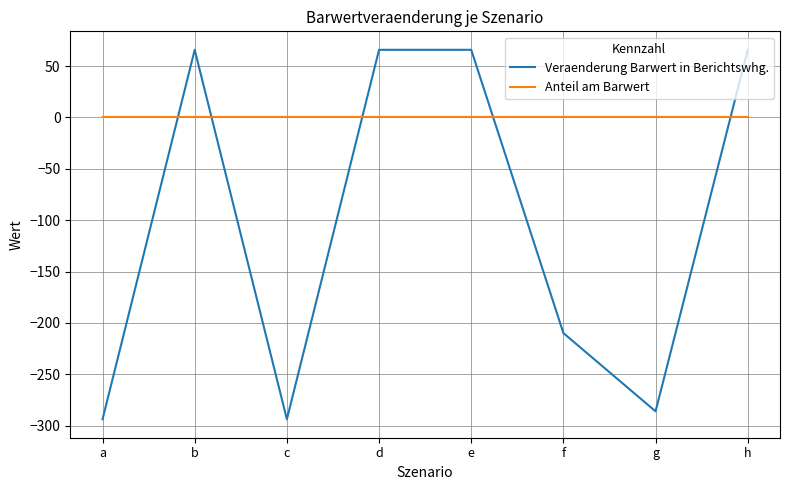

At which category does Veraenderung Barwert in Berichtswhg. reach its first local peak?

b